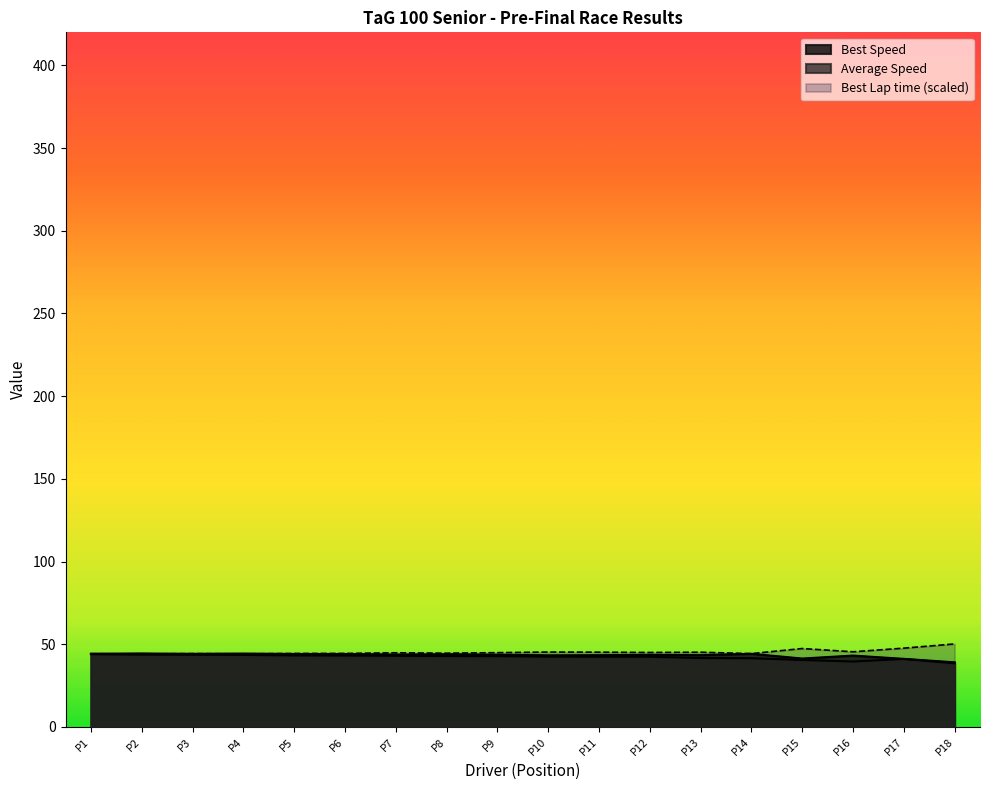

True or false: Best Lap time and Average Speed intersect in this chart.

False